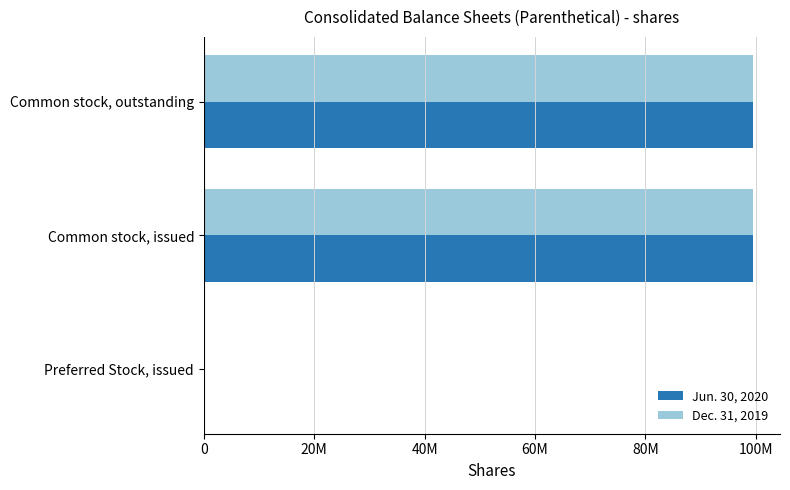

What are all the series names shown in the legend?

Jun. 30, 2020, Dec. 31, 2019